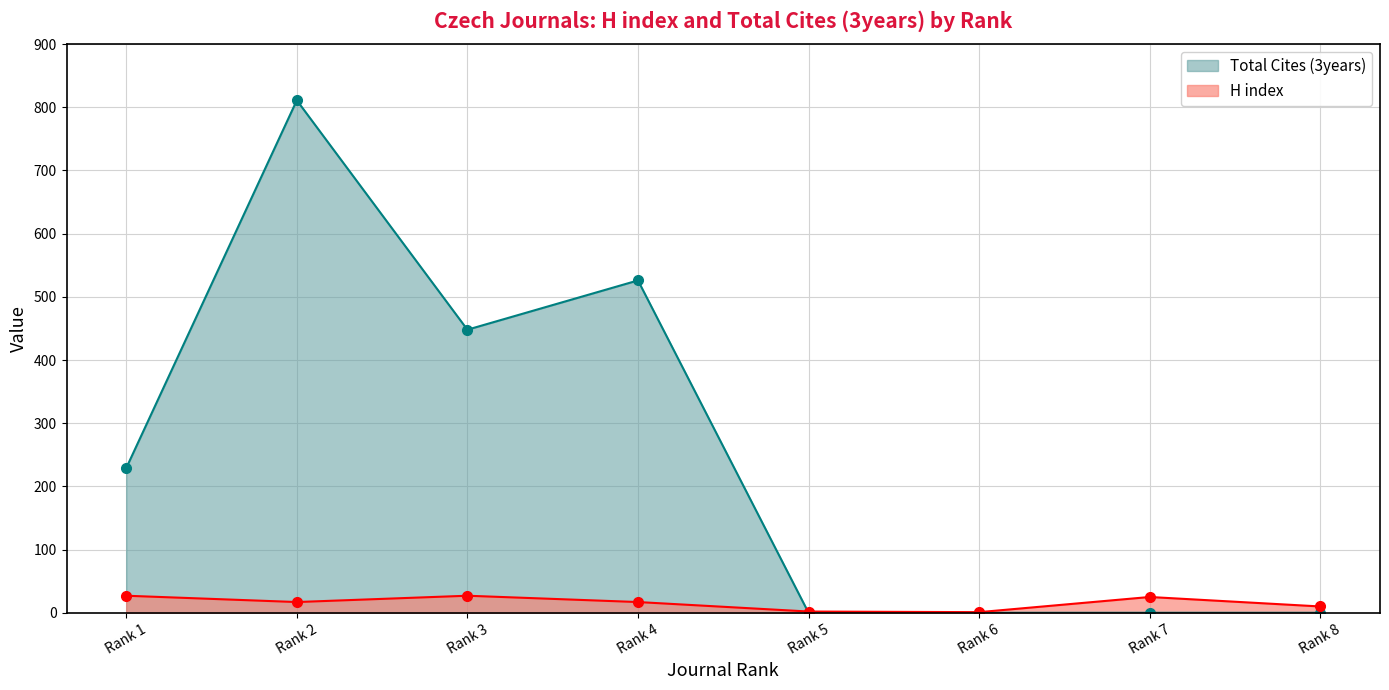

The Total Cites (3years) series shows -361 at Rank 8. True or false?

False